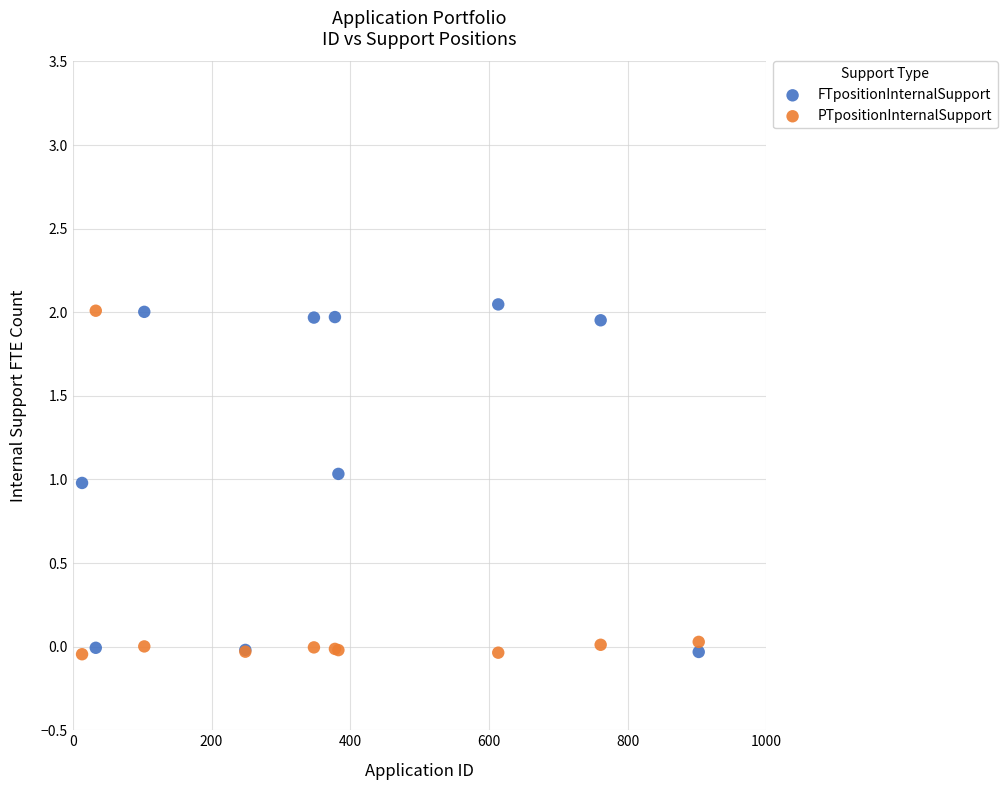

What is the X range (max minus min) for the scatter plot?

889.4